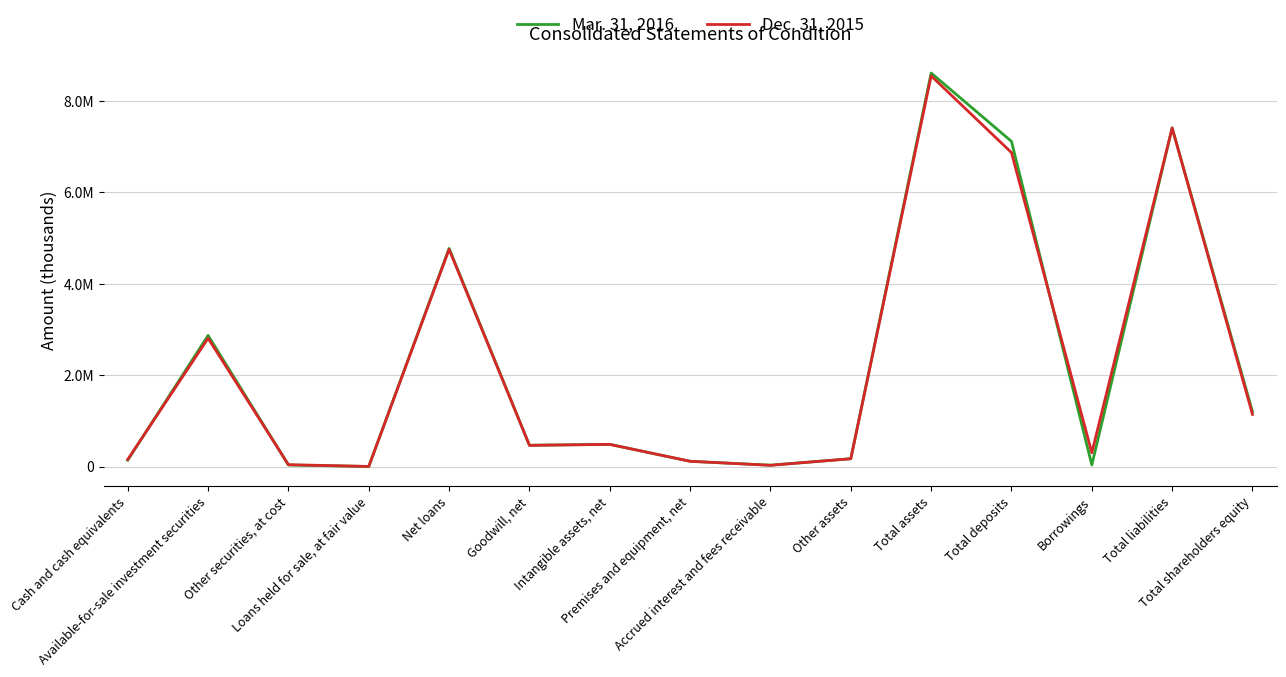

True or false: Mar. 31, 2016 has a value of 8615901 at Total assets.

True